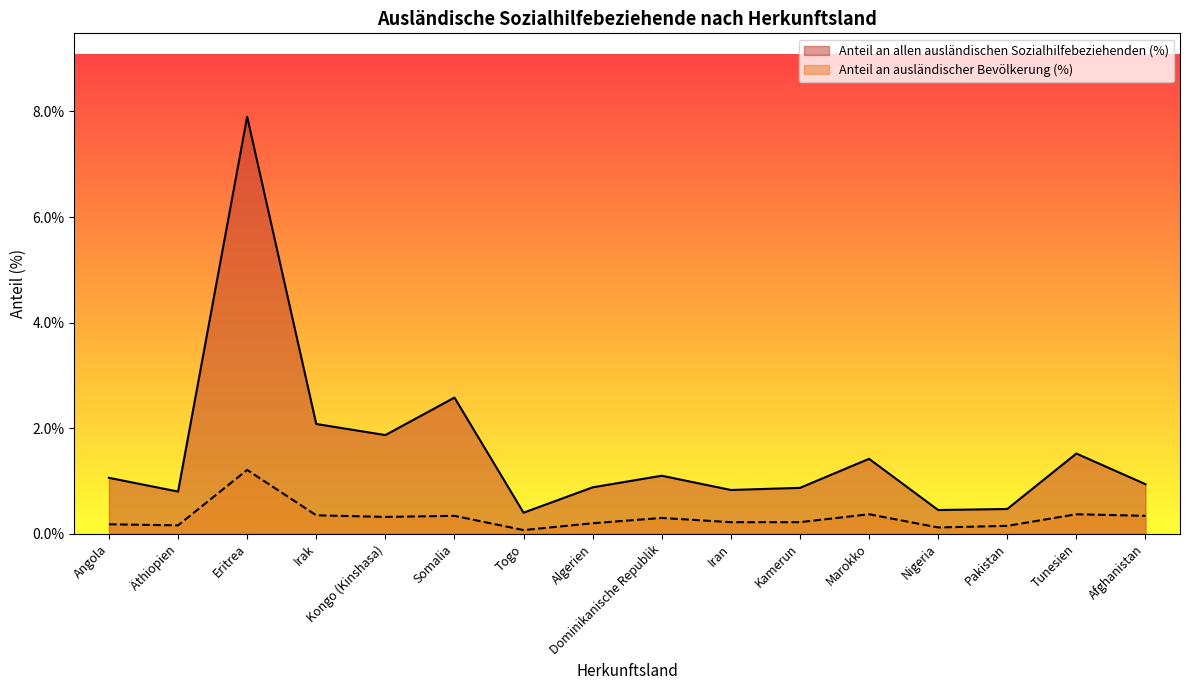

The value of Anteil an allen ausländischen Sozialhilfebeziehenden (%) at Marokko is 2.3. True or false?

False